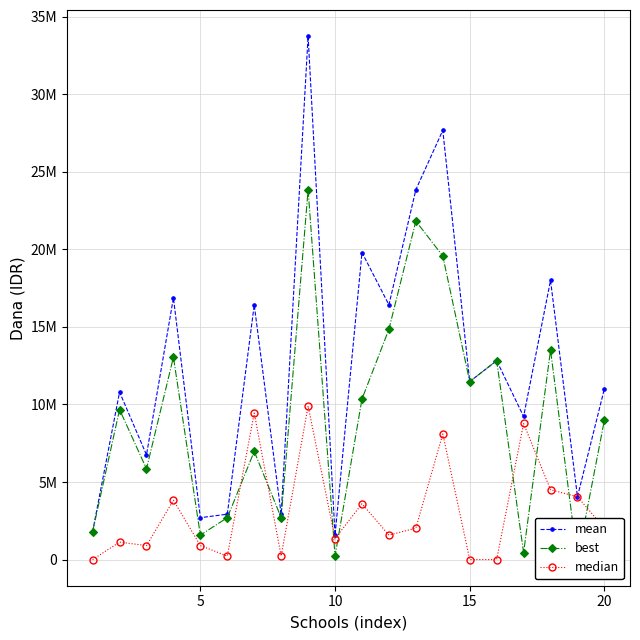

Is the value of best at 11 greater than the value of median at 15?

Yes